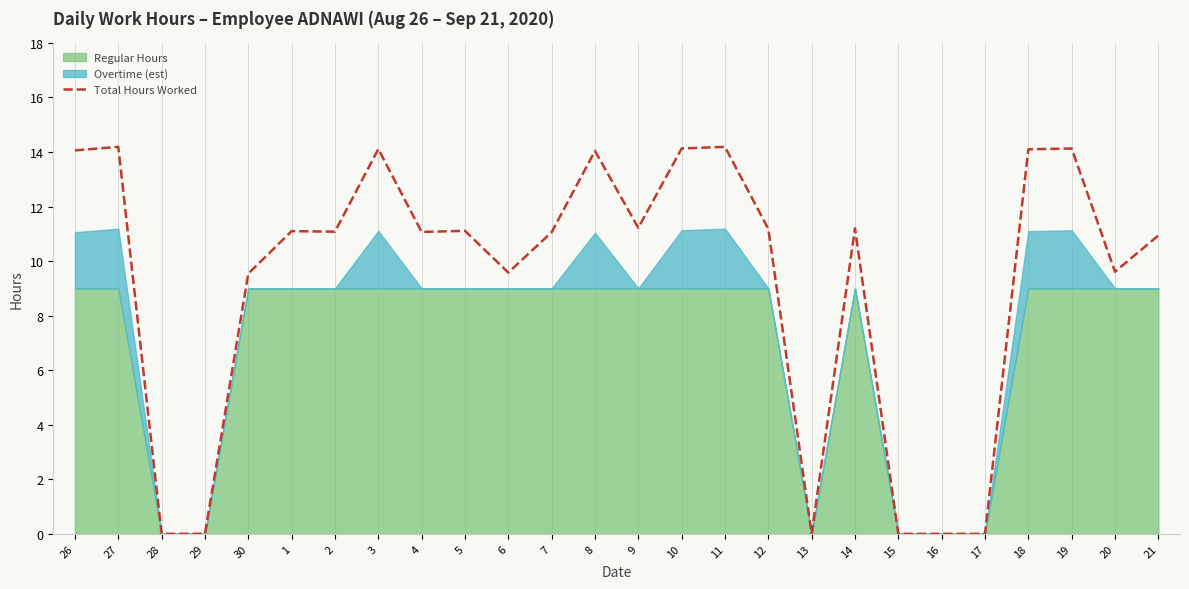

Does the chart have visible grid lines?

No